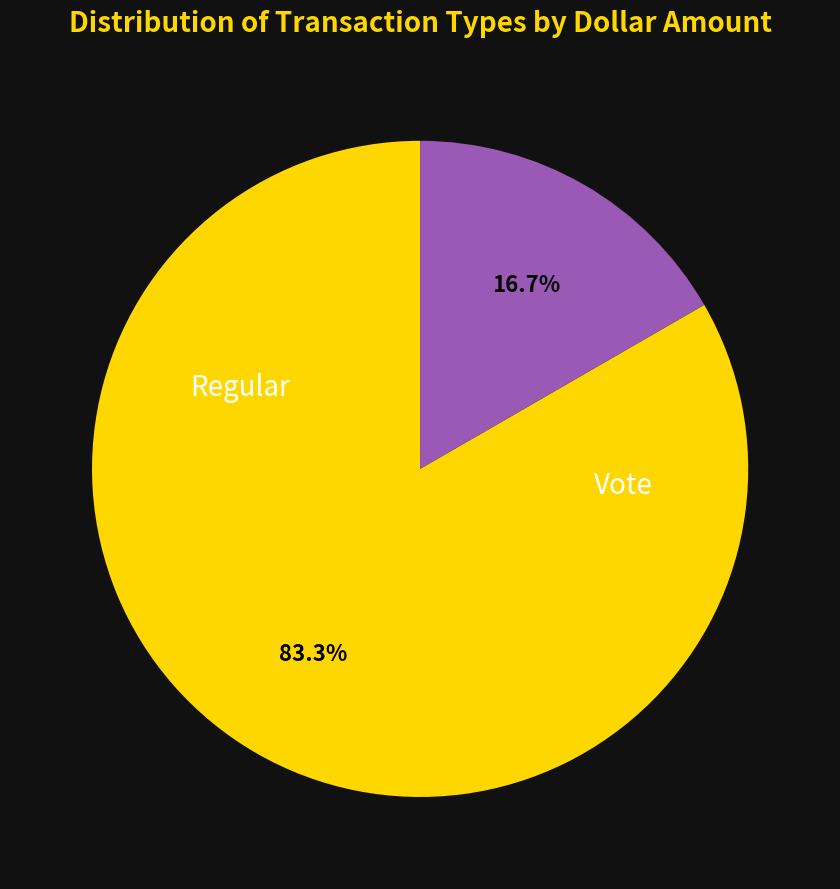

Is there any slice that represents more than half of the pie?

Yes